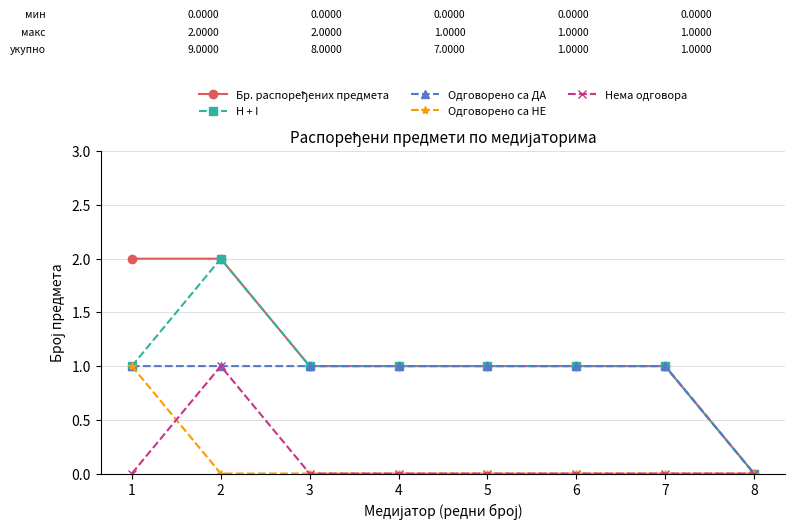

Is it true that H + I equals 1 at 6?

True